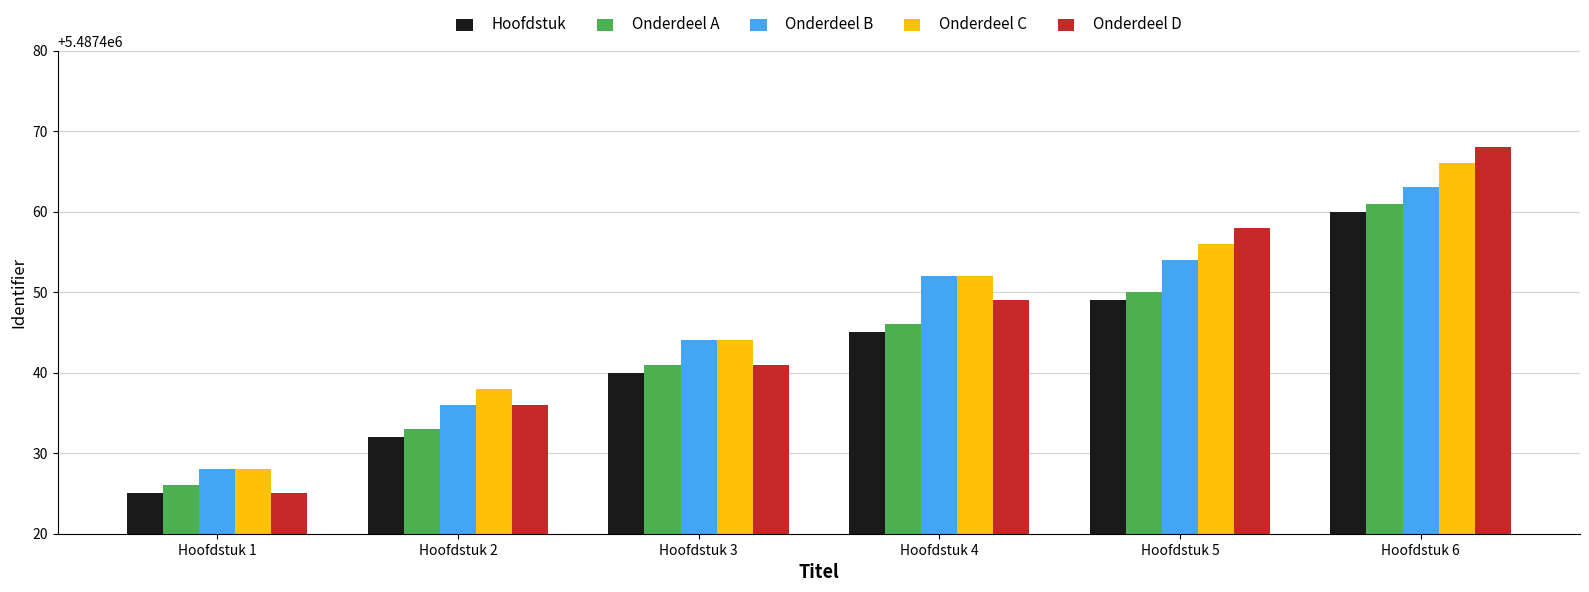

Which label corresponds to the largest value in the chart?

Hoofdstuk 6